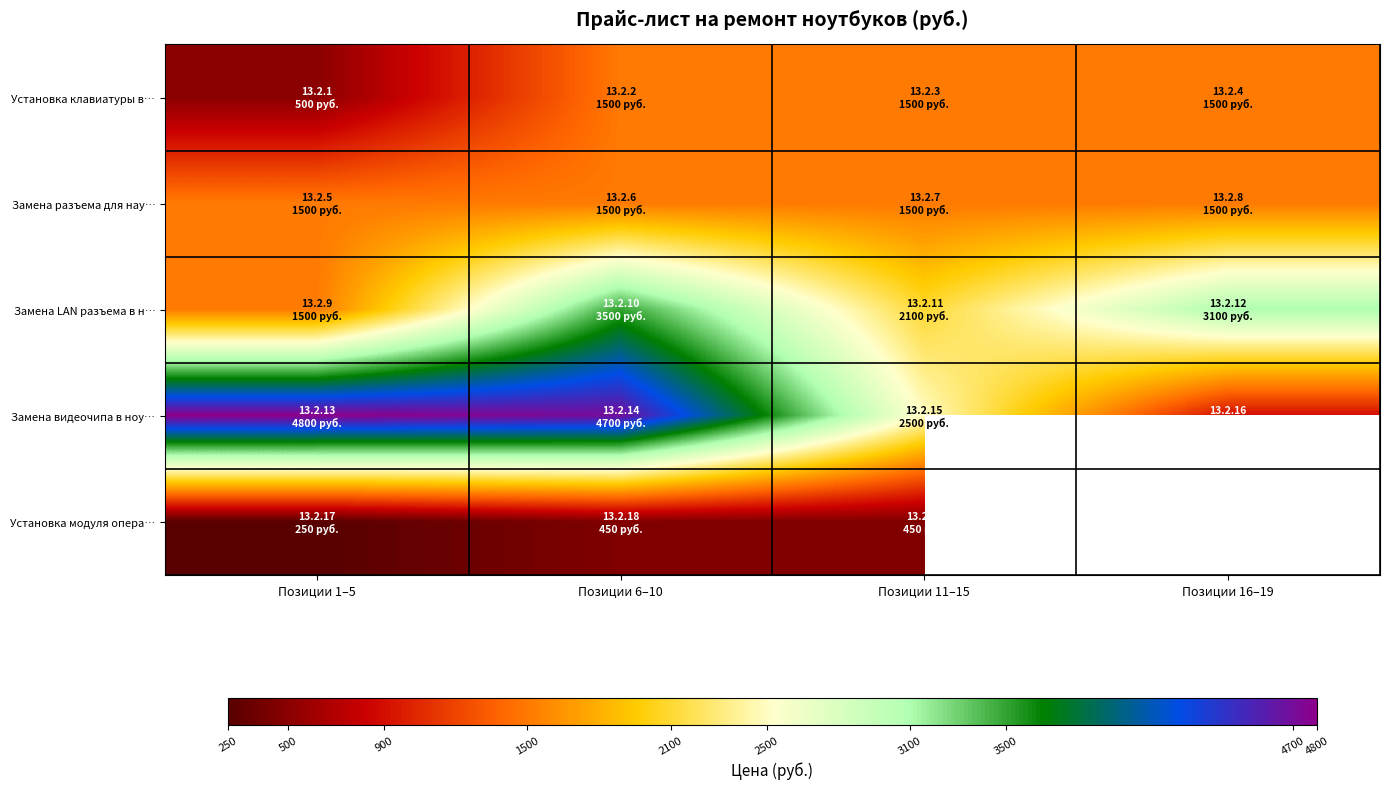

At how many categories does at least one series exceed 4615?

2